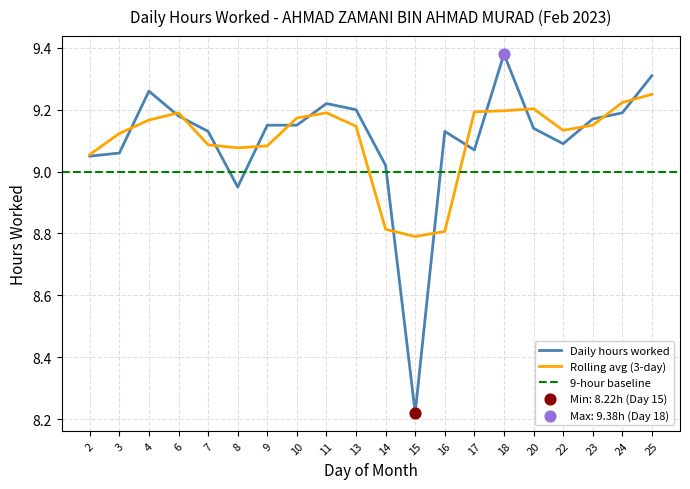

Between 8 and 13, which is larger?

13